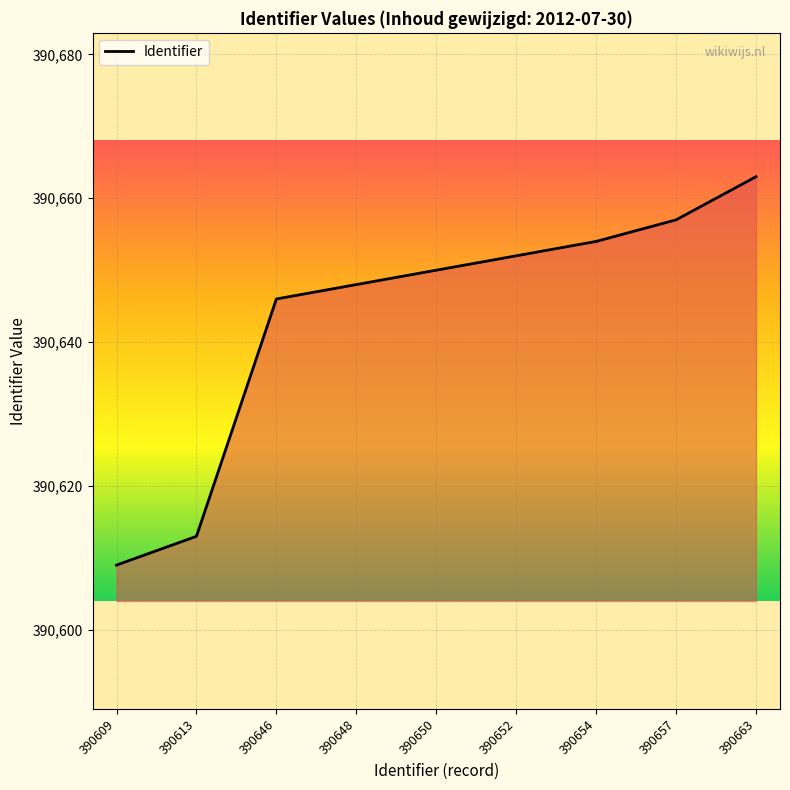

Which label corresponds to the smallest value in the chart?

390609